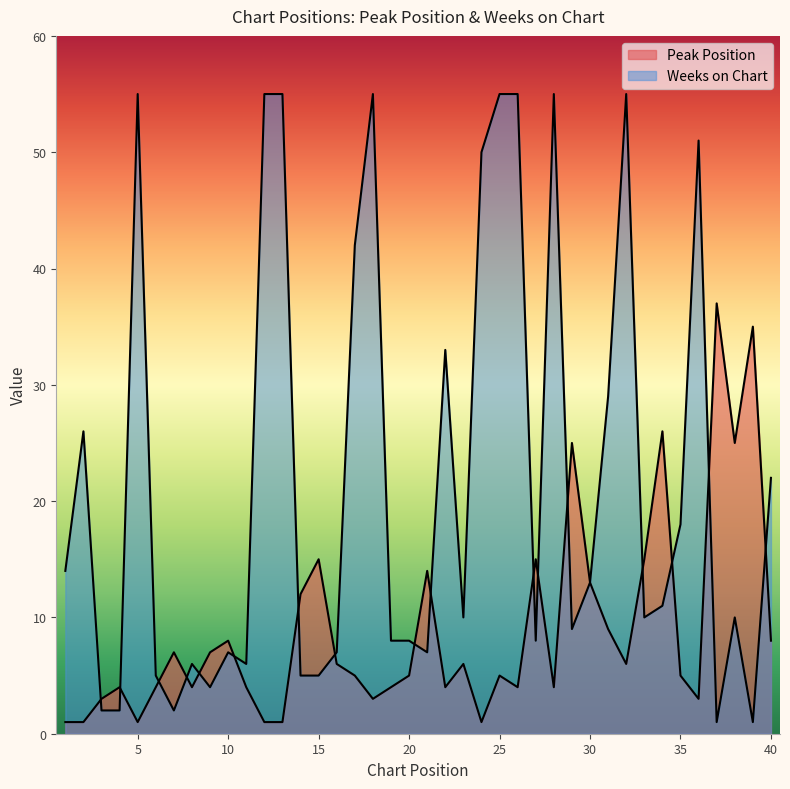

What is the value of the Peak Position point at the 26th from the left?

4